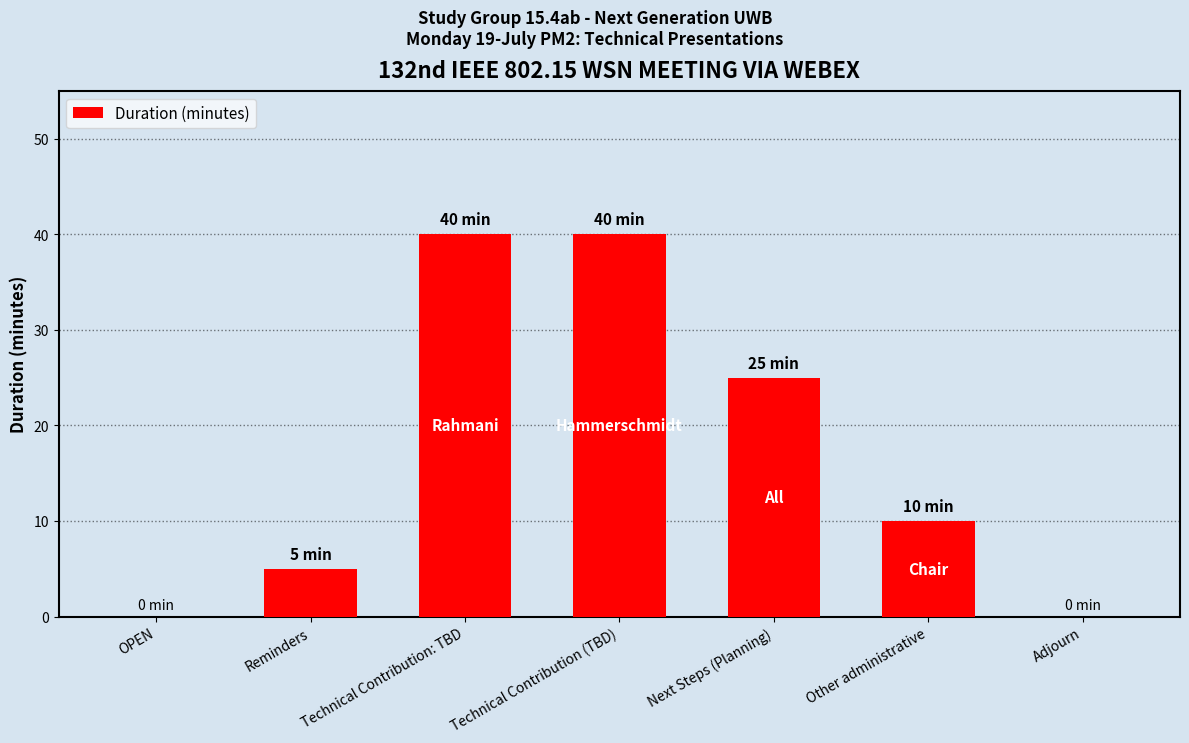

Reading left to right, extract all data points from this chart.

OPEN=0	Reminders=5	Technical Contribution: TBD=40	Technical Contribution (TBD)=40	Next Steps (Planning)=25	Other administrative=10	Adjourn=0